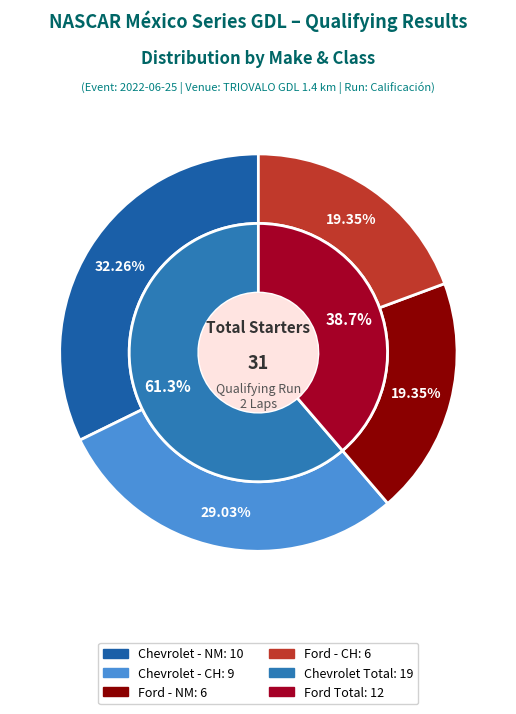

To the nearest percent, what is the difference between the largest and smallest slice percentages?

23%